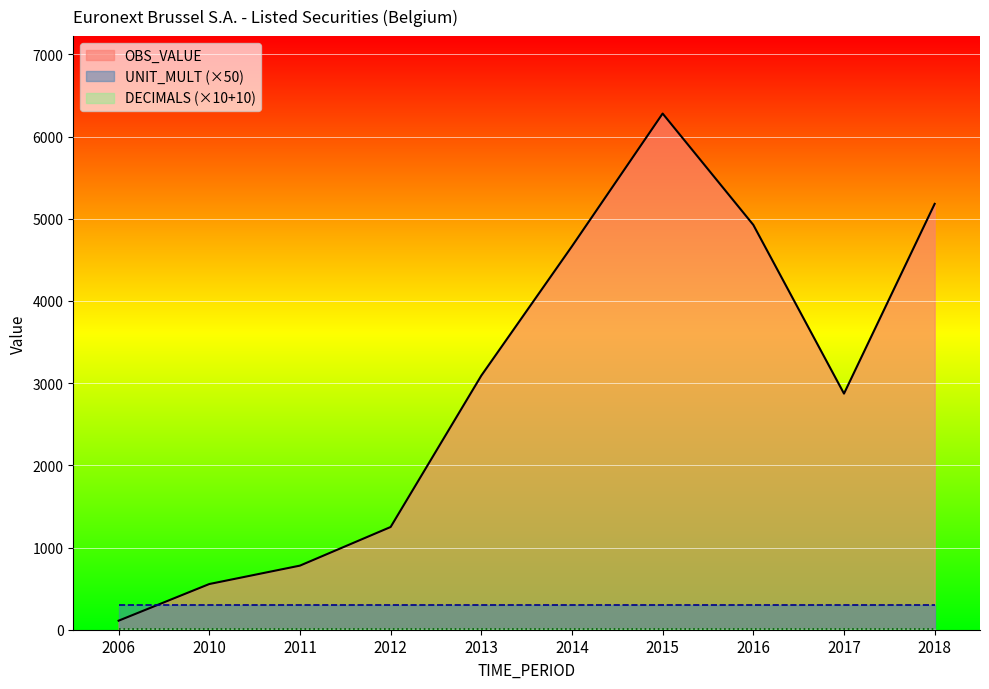

Reading right to left, extract all data points from this chart.

OBS_VALUE: 5182	2873	4926	6281	4666	3092	1250	780	556	110
DECIMALS: 0	0	0	0	0	0	0	0	0	0
UNIT_MULT: 6	6	6	6	6	6	6	6	6	6